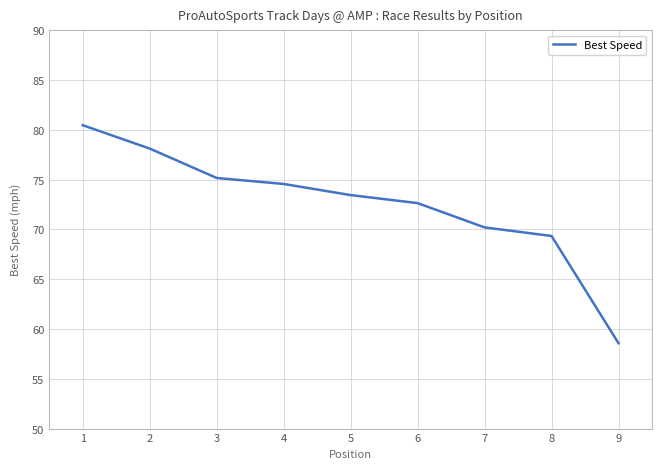

What is the difference between the values at 3 and 6?

2.5